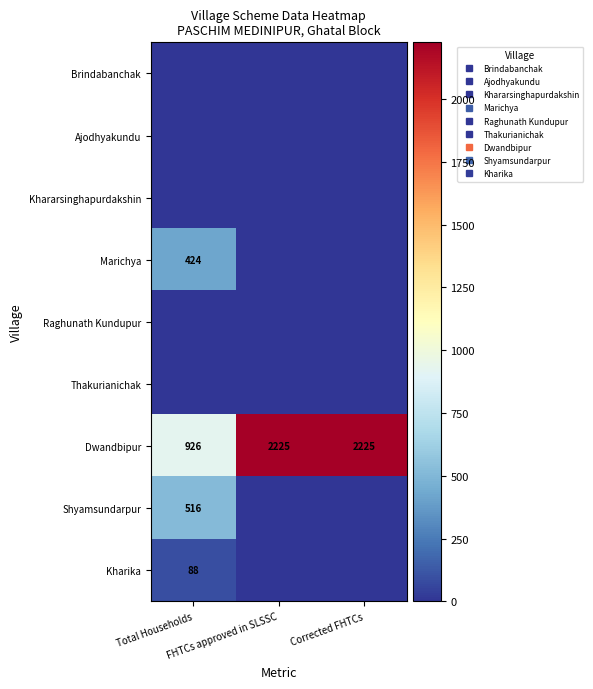

Which label corresponds to the smallest value in the chart?

Total Households